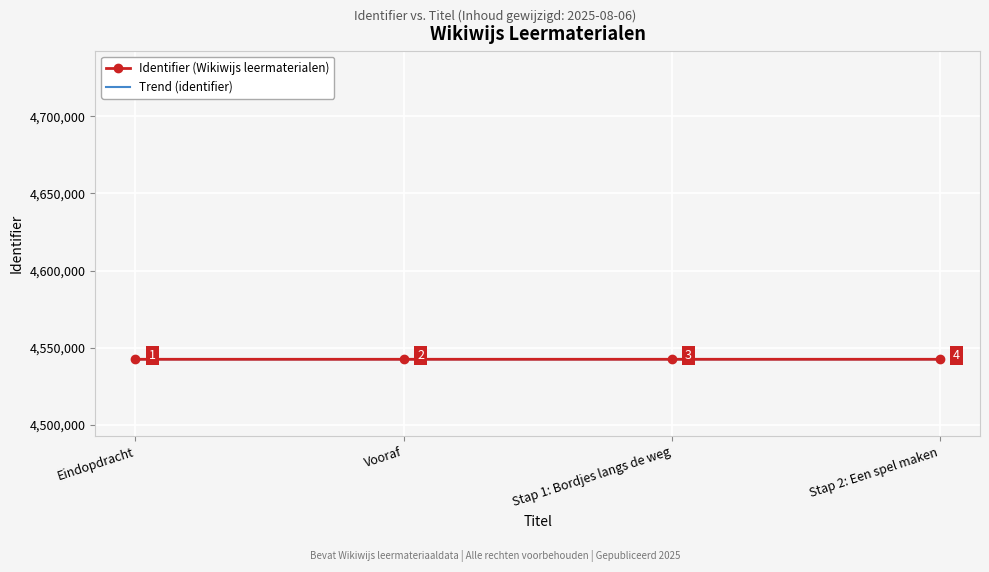

True or false: Identifier (Wikiwijs leermaterialen) has more than 1 points higher than both neighbors.

False